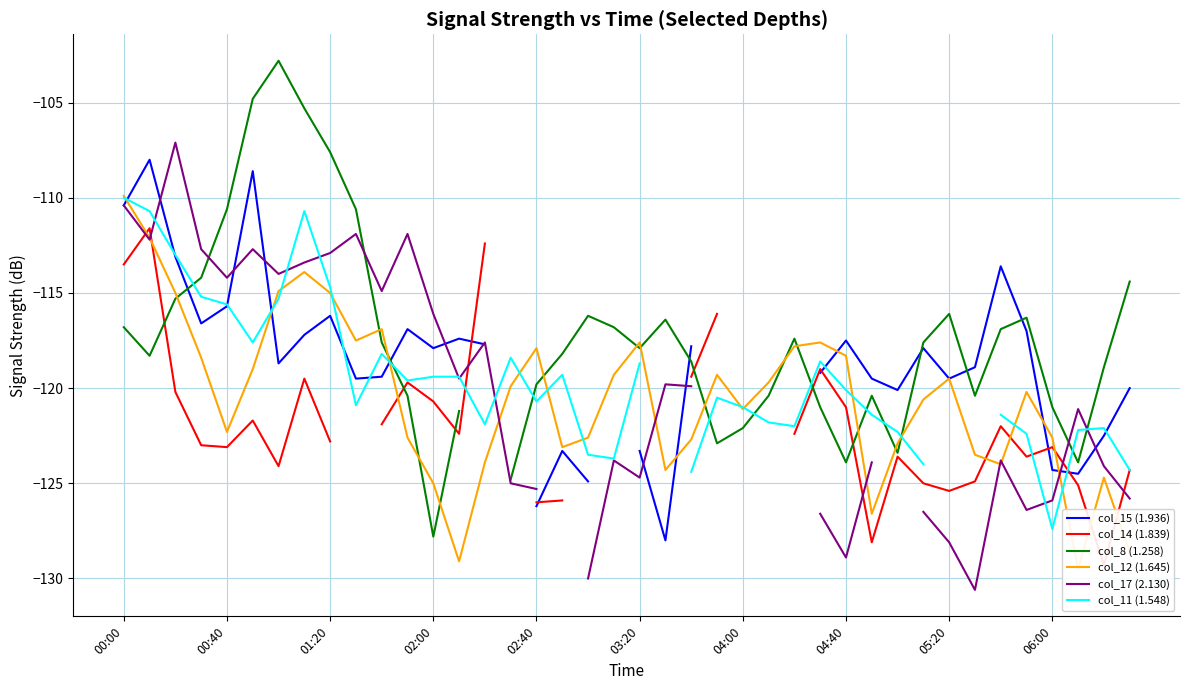

Is it true that col_14 (1.839) equals -215.7 at 33?

False